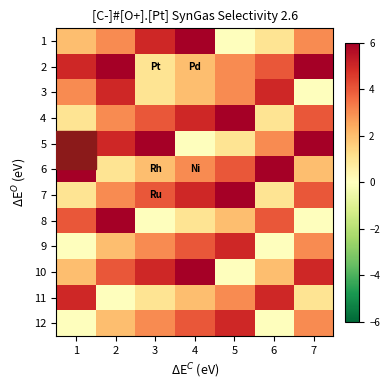

What is the maximum value shown in the chart?

6